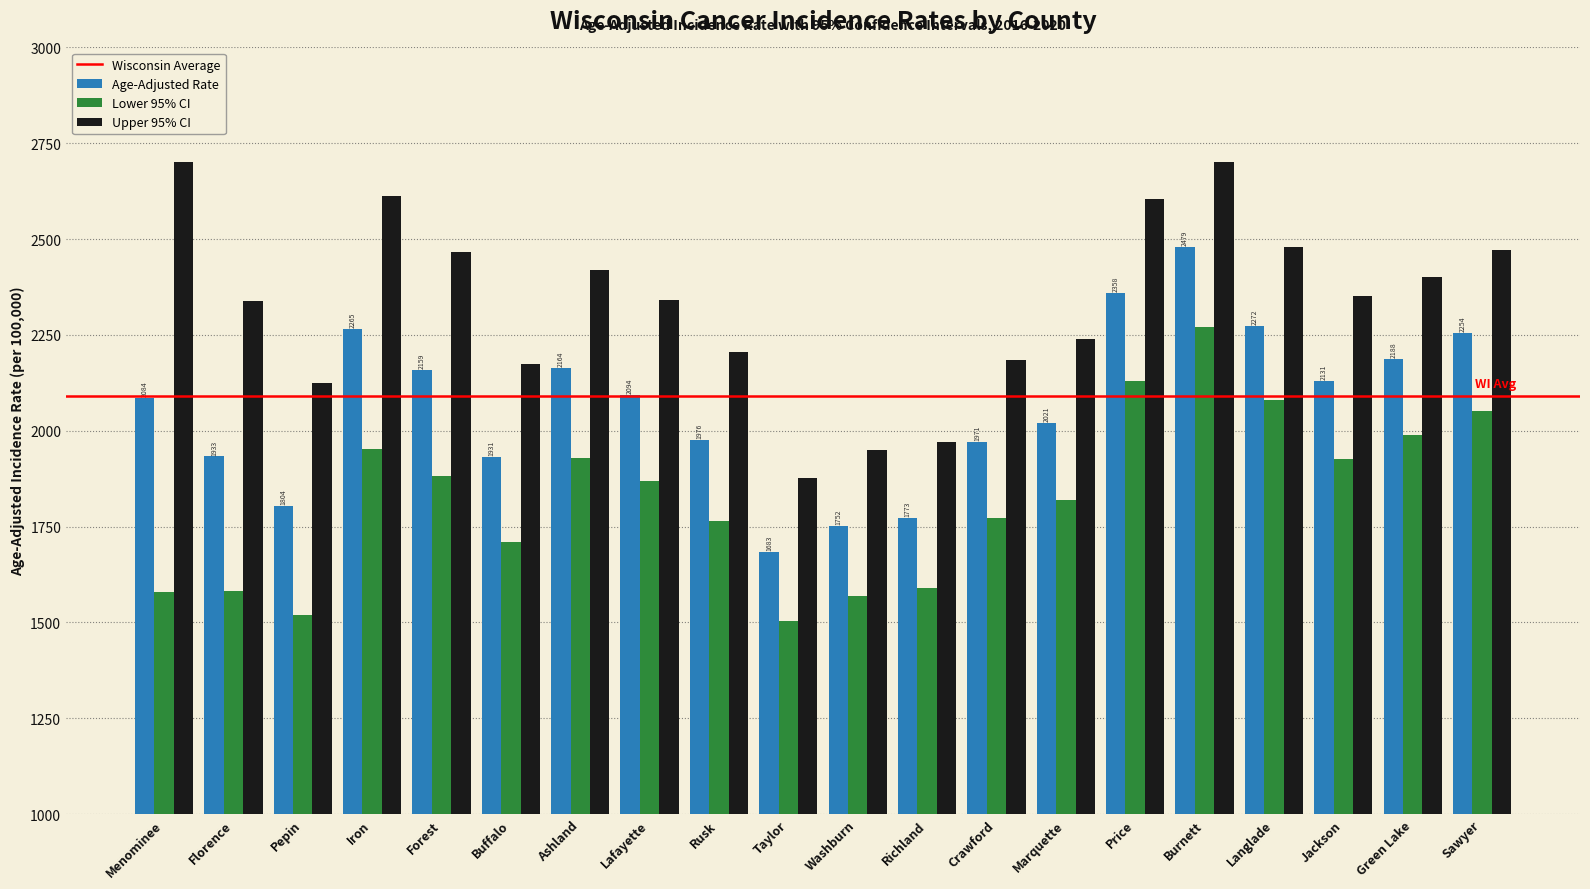

Which series changed the most between Florence and Marquette?

Lower 95% CI